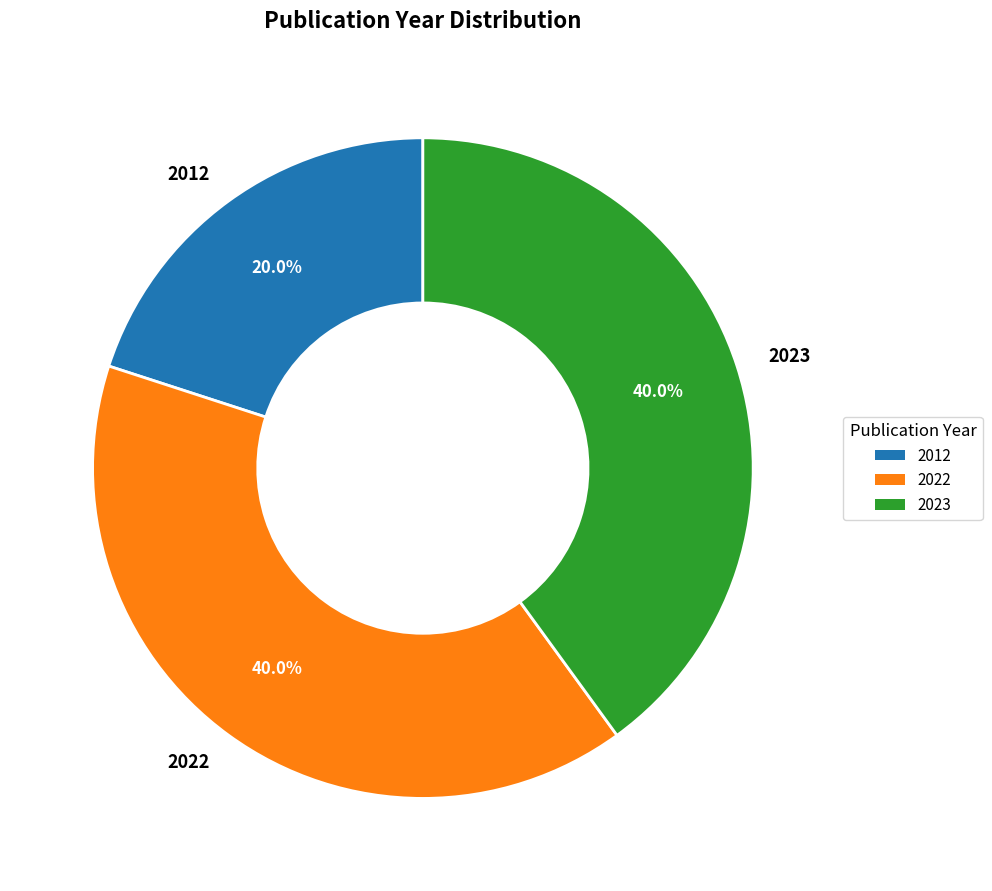

What is the total percentage of 2012 and 2023?

60.0%